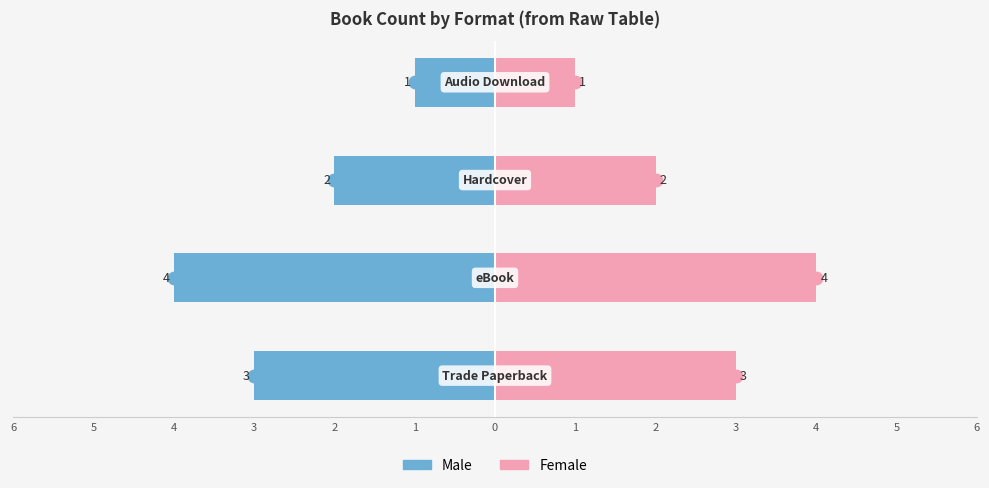

What is the value of the Female bar at the 1st from the left?

3